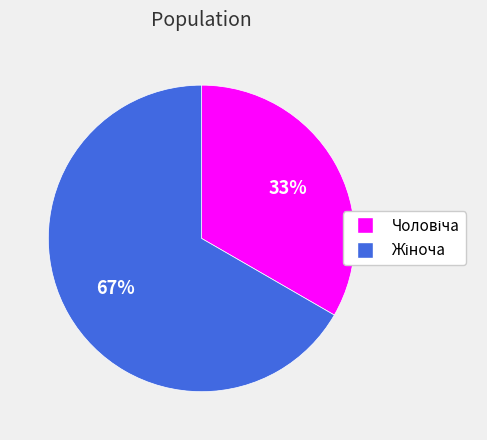

Approximately how many times larger is the value at Жіноча compared to Чоловіча?

2.0